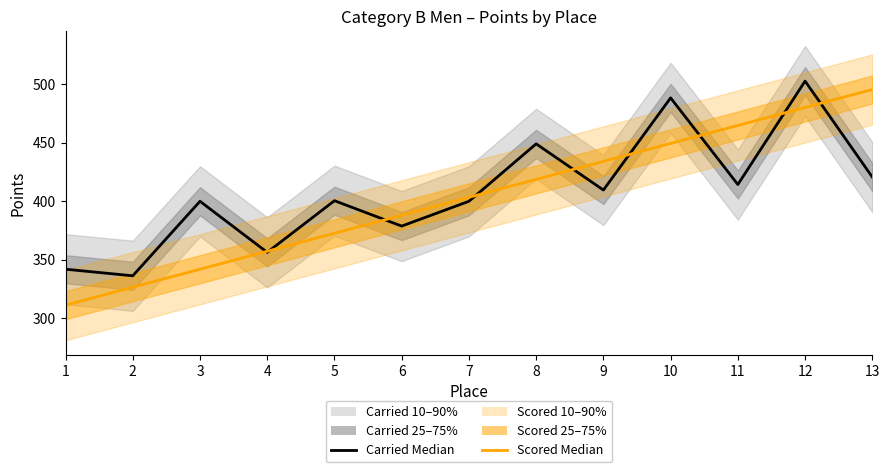

List the labels in order of Carried Points Median value, largest first.

12, 10, 8, 13, 11, 9, 5, 3, 7, 6, 4, 1, 2